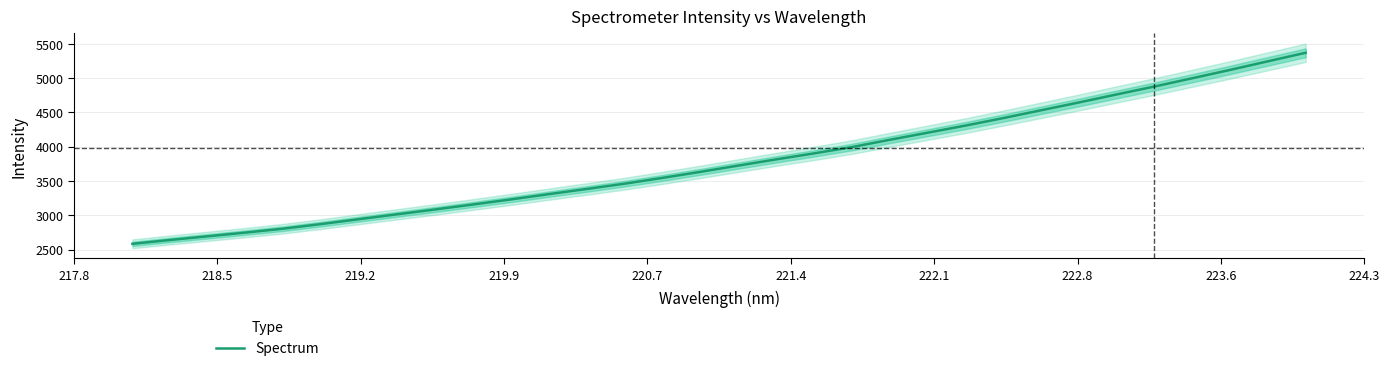

How many series are shown in this chart?

1